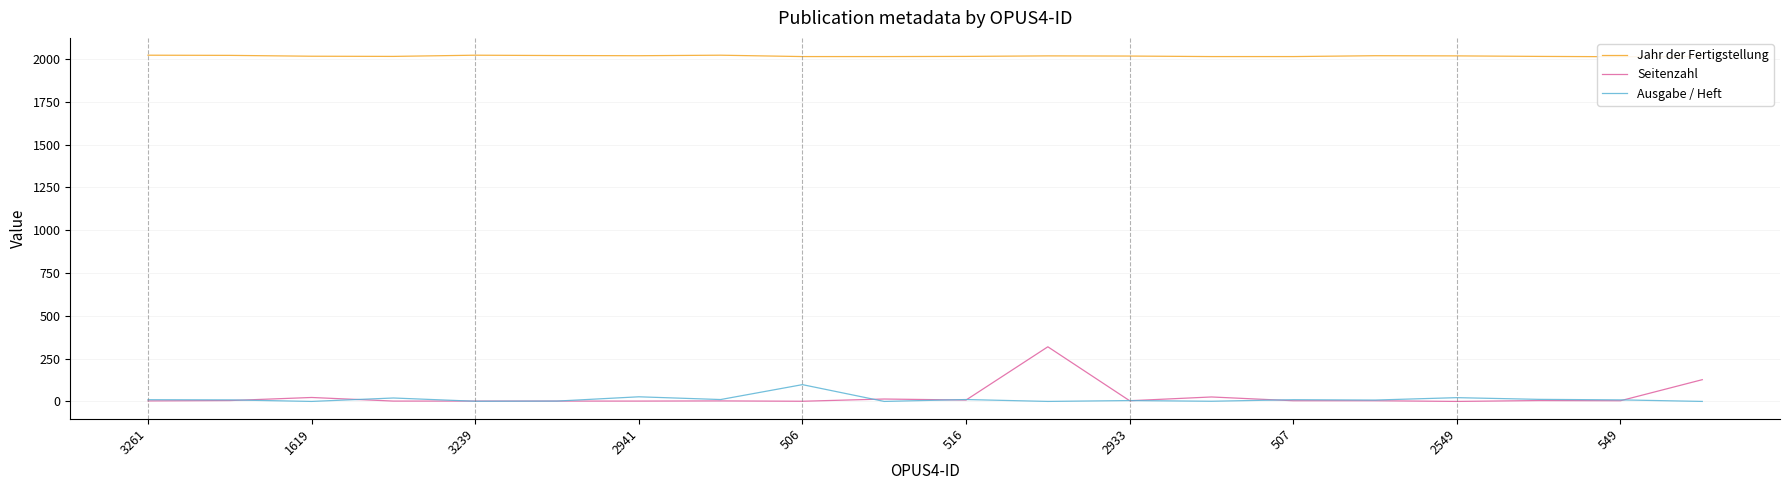

How many data points does each series have?

20